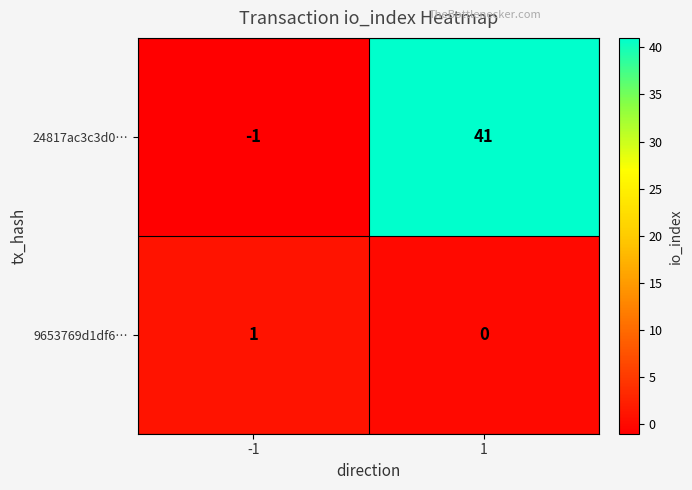

The value of 24817ac3c3d0… at 1 is 26. True or false?

False